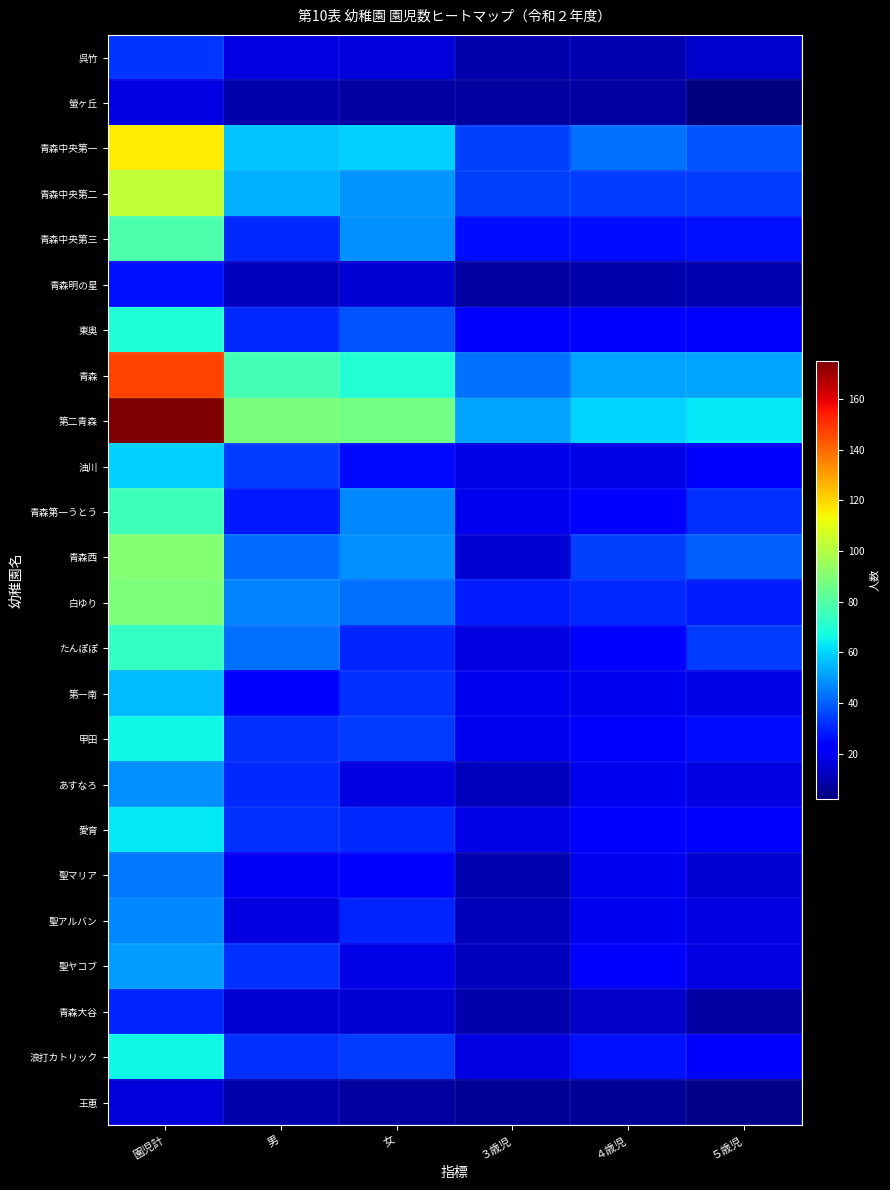

Reading right to left, transcribe all the data shown in this chart.

呉竹: ５歳児=14	４歳児=10	３歳児=9	女=16	男=17	園児計=33
螢ヶ丘: ５歳児=2	４歳児=8	３歳児=7	女=8	男=9	園児計=17
青森中央第一: ５歳児=38	４歳児=43	３歳児=35	女=59	男=57	園児計=116
青森中央第二: ５歳児=34	４歳児=34	３歳児=35	女=49	男=54	園児計=103
青森中央第三: ５歳児=27	４歳児=26	３歳児=26	女=48	男=31	園児計=79
青森明の星: ５歳児=10	４歳児=9	３歳児=8	女=15	男=12	園児計=27
東奥: ５歳児=24	４歳児=24	３歳児=21	女=38	男=31	園児計=69
青森: ５歳児=52	４歳児=52	３歳児=43	女=70	男=77	園児計=147
第二青森: ５歳児=63	４歳児=60	３歳児=52	女=87	男=88	園児計=175
油川: ５歳児=23	４歳児=18	３歳児=18	女=25	男=34	園児計=59
青森第一うとう: ５歳児=32	４歳児=24	３歳児=19	女=47	男=28	園児計=75
青森西: ５歳児=40	４歳児=35	３歳児=15	女=48	男=42	園児計=90
白ゆり: ５歳児=29	４歳児=31	３歳児=29	女=43	男=46	園児計=89
たんぽぽ: ５歳児=34	４歳児=22	３歳児=17	女=30	男=43	園児計=73
第一南: ５歳児=18	４歳児=19	３歳児=19	女=32	男=24	園児計=56
甲田: ５歳児=26	４歳児=21	３歳児=19	女=34	男=32	園児計=66
あすなろ: ５歳児=17	４歳児=19	３歳児=12	女=17	男=31	園児計=48
愛育: ５歳児=23	４歳児=22	３歳児=18	女=31	男=32	園児計=63
聖マリア: ５歳児=15	４歳児=19	３歳児=10	女=24	男=20	園児計=44
聖アルバン: ５歳児=17	４歳児=19	３歳児=11	女=30	男=17	園児計=47
聖ヤコブ: ５歳児=17	４歳児=21	３歳児=12	女=18	男=32	園児計=50
青森大谷: ５歳児=8	４歳児=13	３歳児=9	女=15	男=15	園児計=30
浪打カトリック: ５歳児=22	４歳児=27	３歳児=17	女=34	男=32	園児計=66
王恵: ５歳児=4	４歳児=6	３歳児=6	女=7	男=9	園児計=16